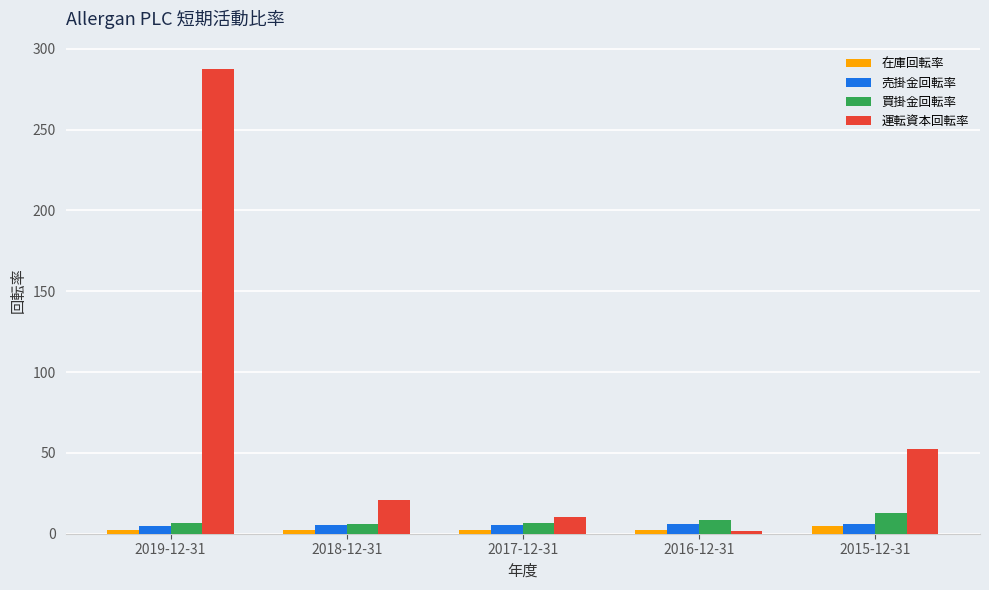

What is the maximum value shown in the chart?

287.3